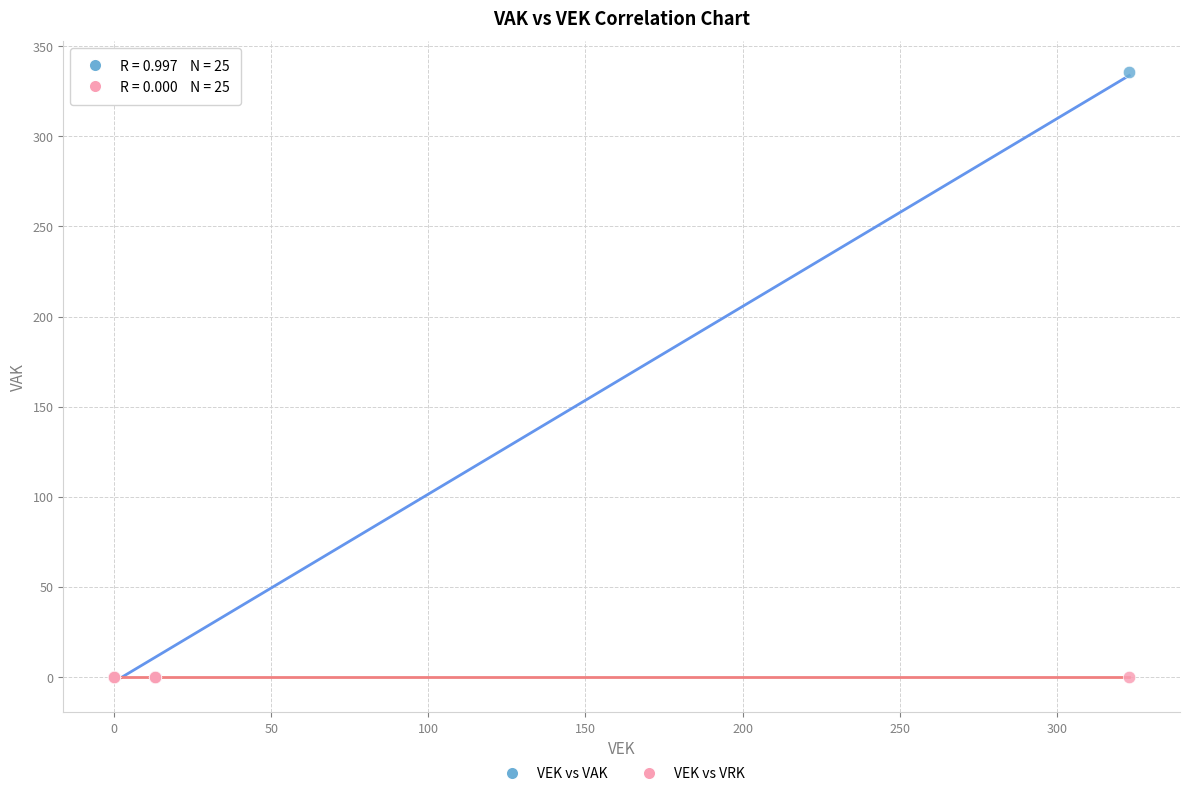

What are all the series names shown in the legend?

VEK vs VAK, VEK vs VRK